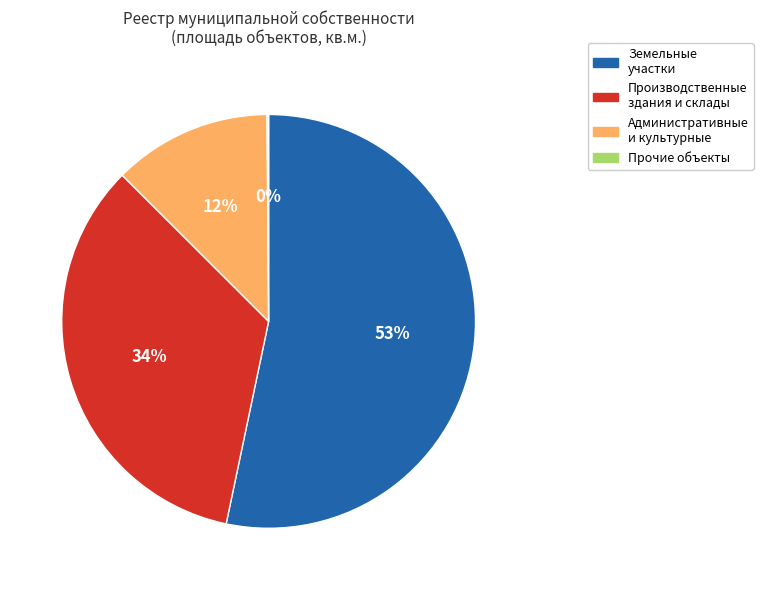

The Административные и культурные slice represents 1% of the pie. True or false?

False